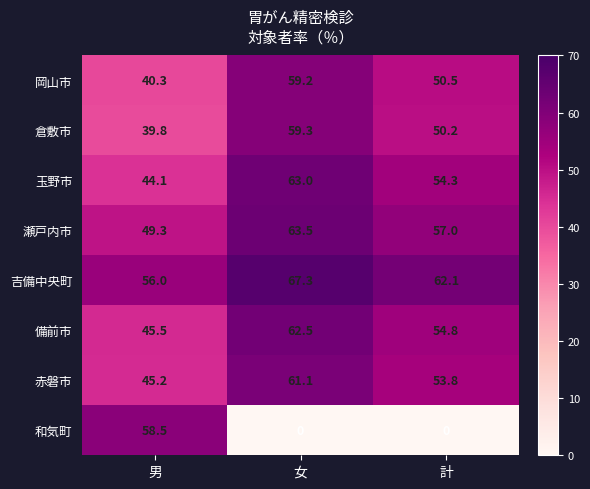

Reading left to right, what are all the values shown in this chart?

岡山市: 男=40.3	女=59.2	計=50.5
倉敷市: 男=39.8	女=59.3	計=50.2
玉野市: 男=44.1	女=63.0	計=54.3
瀬戸内市: 男=49.3	女=63.5	計=57.0
吉備中央町: 男=56.0	女=67.3	計=62.1
備前市: 男=45.5	女=62.5	計=54.8
赤磐市: 男=45.2	女=61.1	計=53.8
和気町: 男=58.5	女=0.0	計=0.0